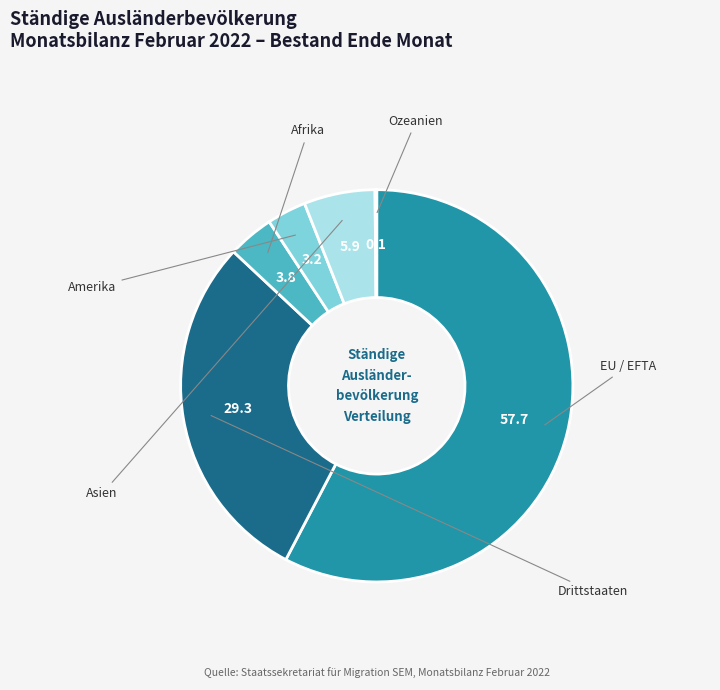

The Ozeanien slice represents 1% of the pie. True or false?

False